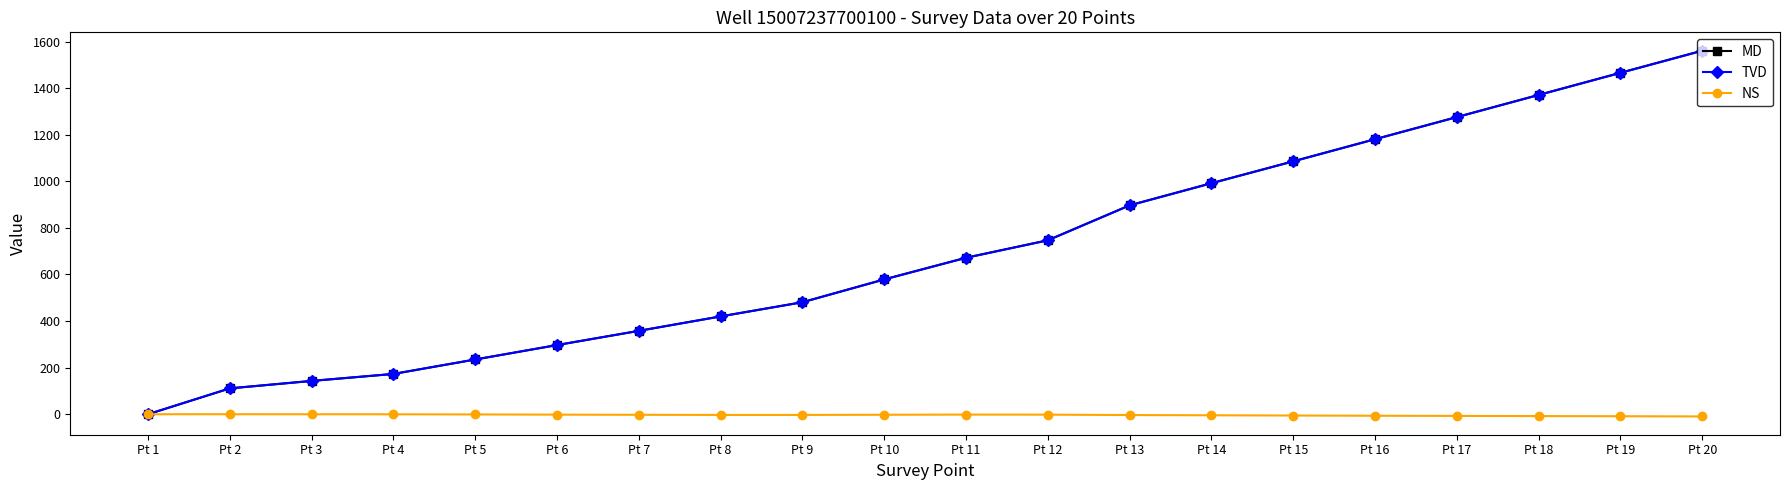

What is the sum of all TVD values?

14038.8